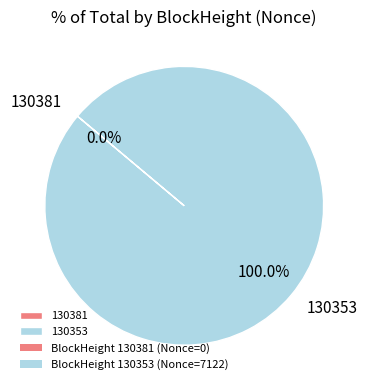

What is the change in value from 130381 to 130353?

+7122